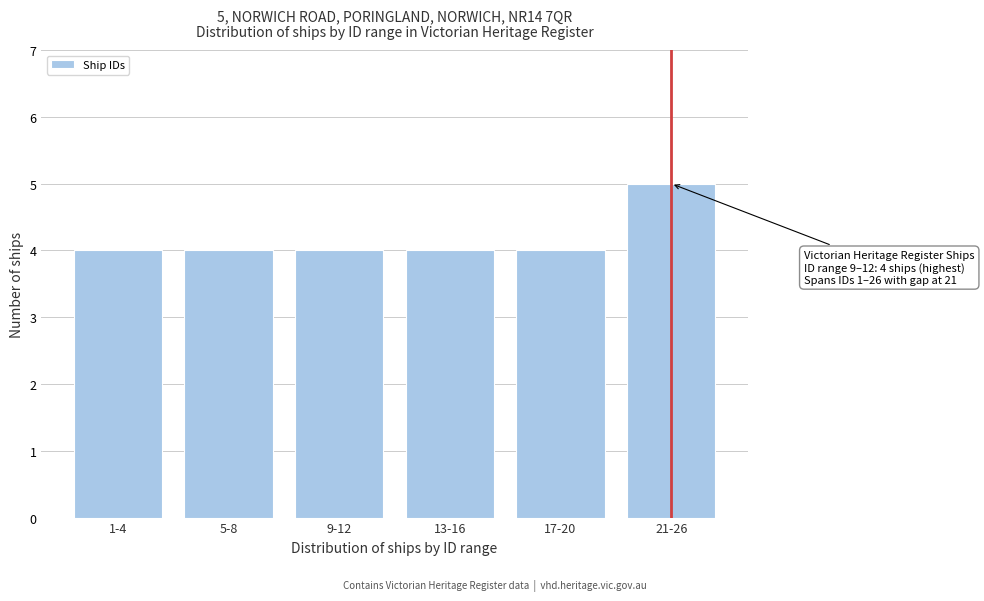

Reading left to right, list all the values displayed in this chart.

4	4	4	4	4	5